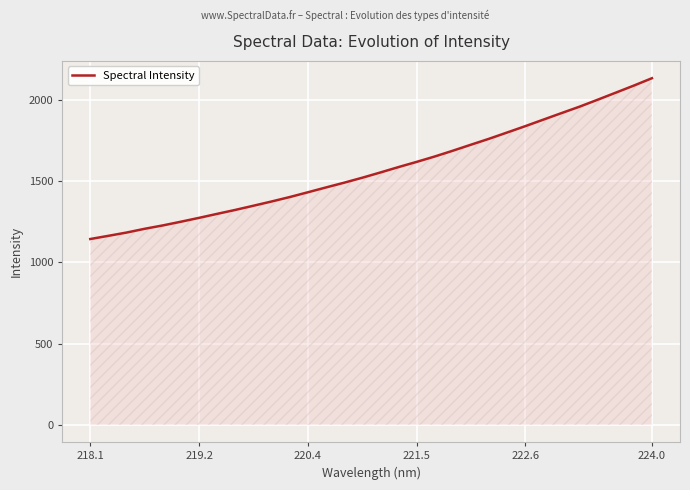

What is the smallest value displayed?

1144.2